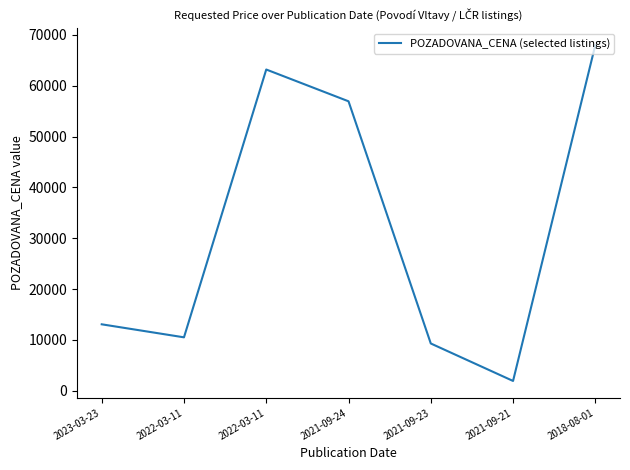

Count the number of data series in this chart.

1